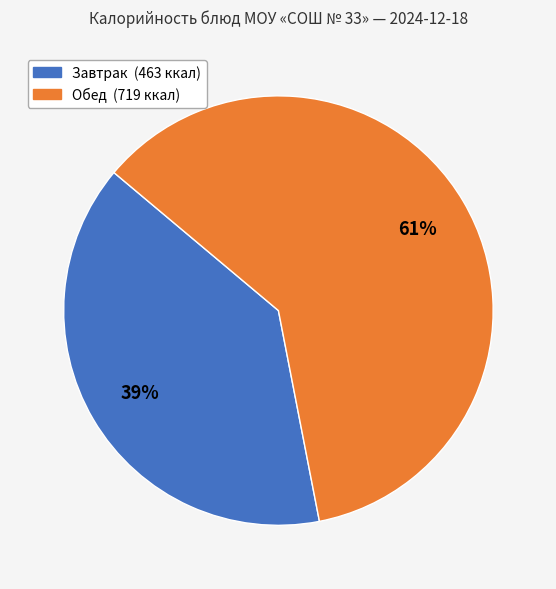

To the nearest percent, what is the average slice percentage?

50%